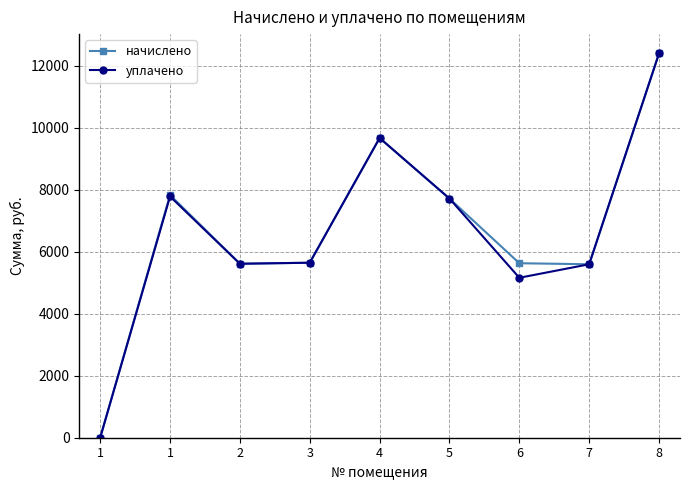

True or false: уплачено and начислено cross at least once.

False